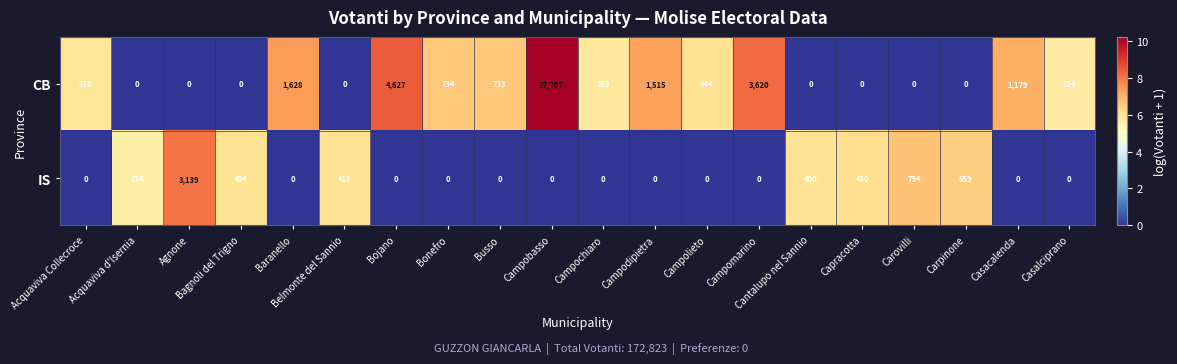

What is the total value across all series at Agnone?

3139